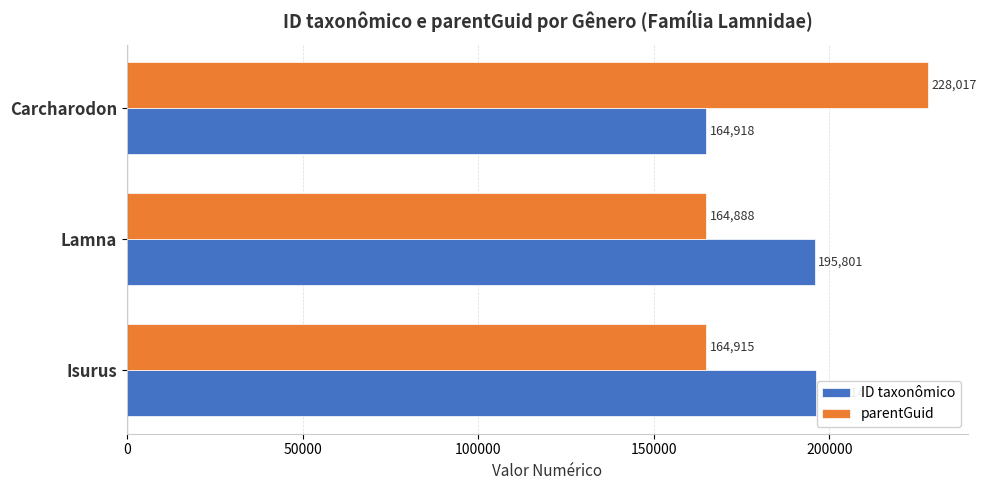

Is it true that parentGuid equals 228017 at Carcharodon?

True